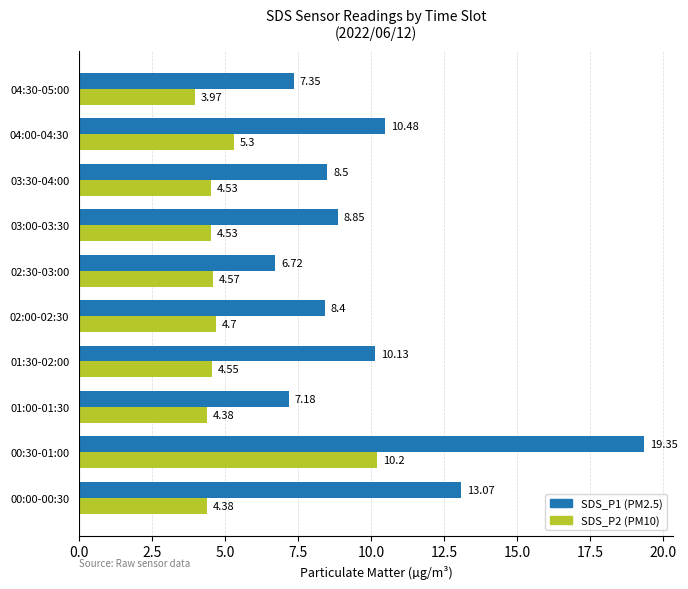

Rank the series at 00:30-01:00 from lowest to highest value.

SDS_P2 (PM10), SDS_P1 (PM2.5)